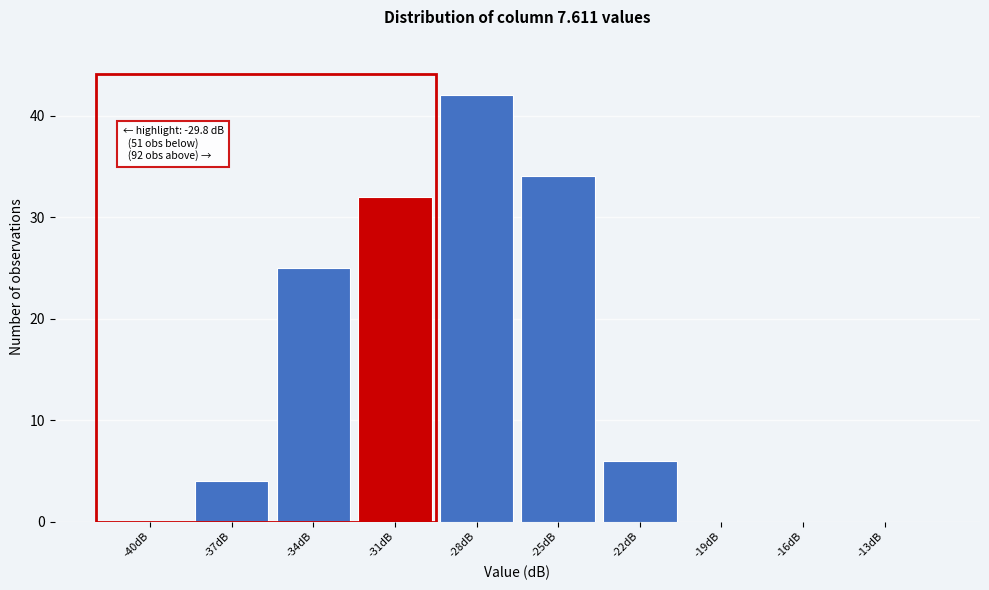

Reading left to right, extract all data points from this chart.

-40dB=0	-37dB=4	-34dB=25	-31dB=32	-28dB=42	-25dB=34	-22dB=6	-19dB=0	-16dB=0	-13dB=0